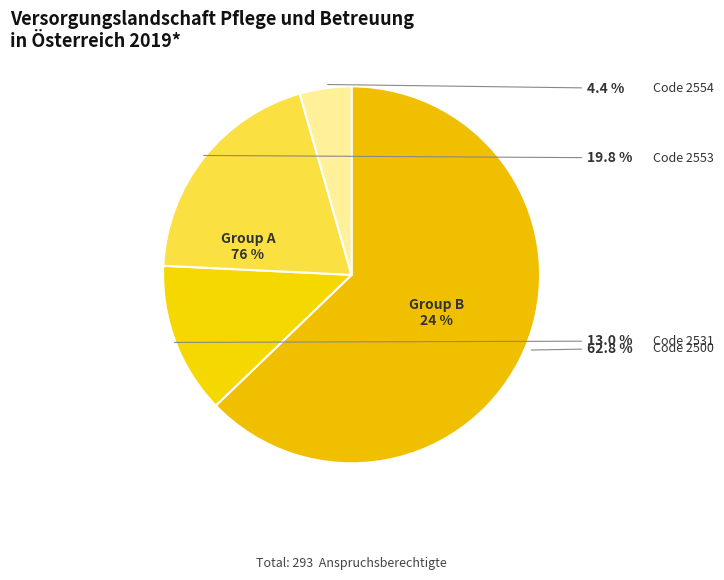

To the nearest percent, what is the average slice percentage?

25%